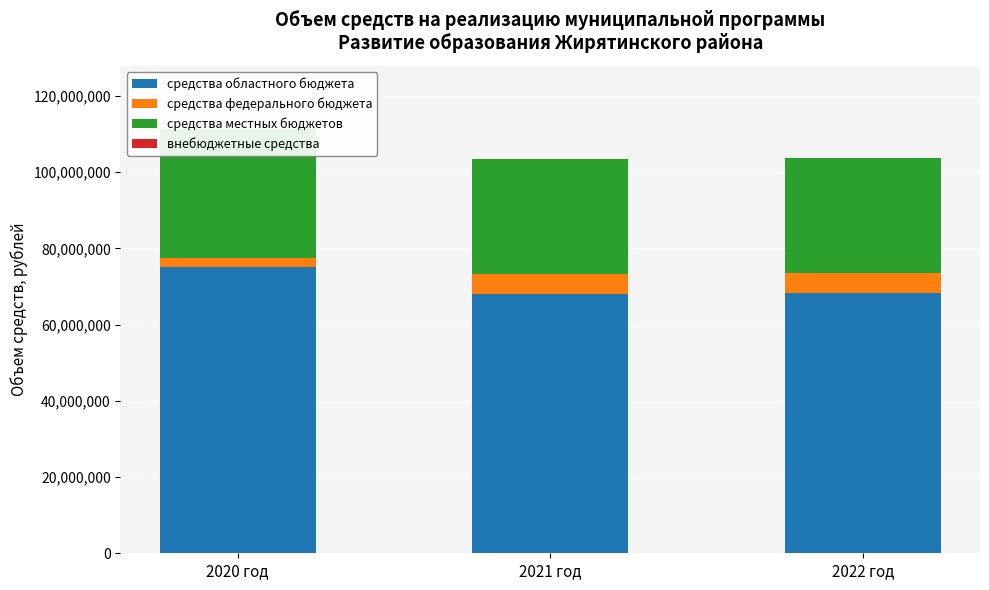

What is the sum of all средства местных бюджетов values?

94260055.0